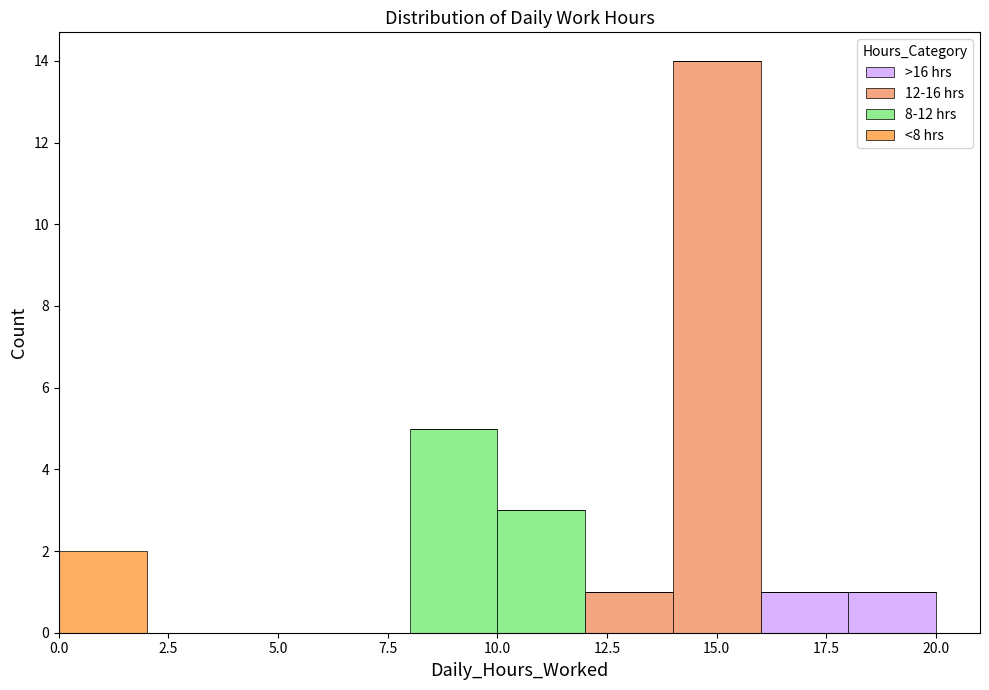

Reading left to right, list every stacked bar in this chart as the range it spans on the x-axis followed by its total height. The values are not printed on the chart, so give them approximately, as read against the axis.

0 to 2: 2
2 to 4: 0
4 to 6: 0
6 to 8: 0
8 to 10: 5
10 to 12: 3
12 to 14: 1
14 to 16: 14
16 to 18: 1
18 to 20: 1